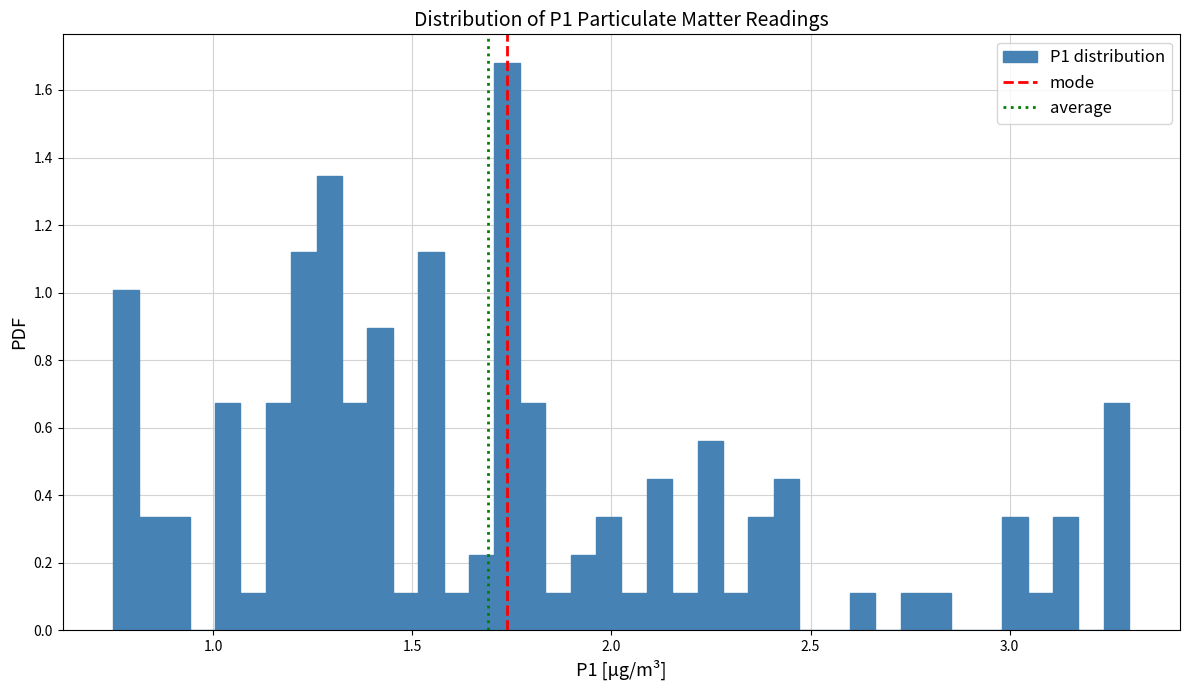

Read against the x-axis, roughly where is the centre of the tallest bar?

1.75